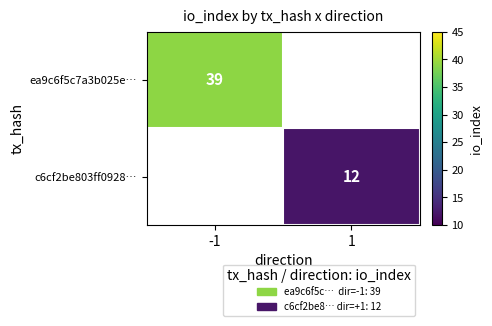

True or false: c6cf2be803ff0928… has a value of 21 at 1.

False